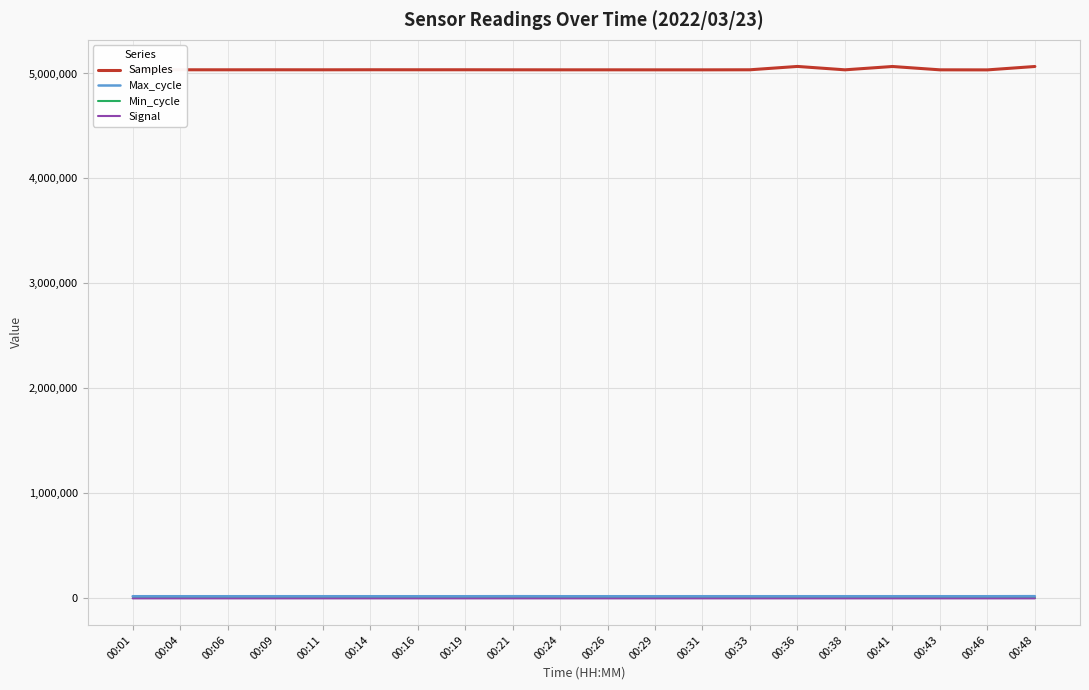

Which series has the widest spread of values?

Samples